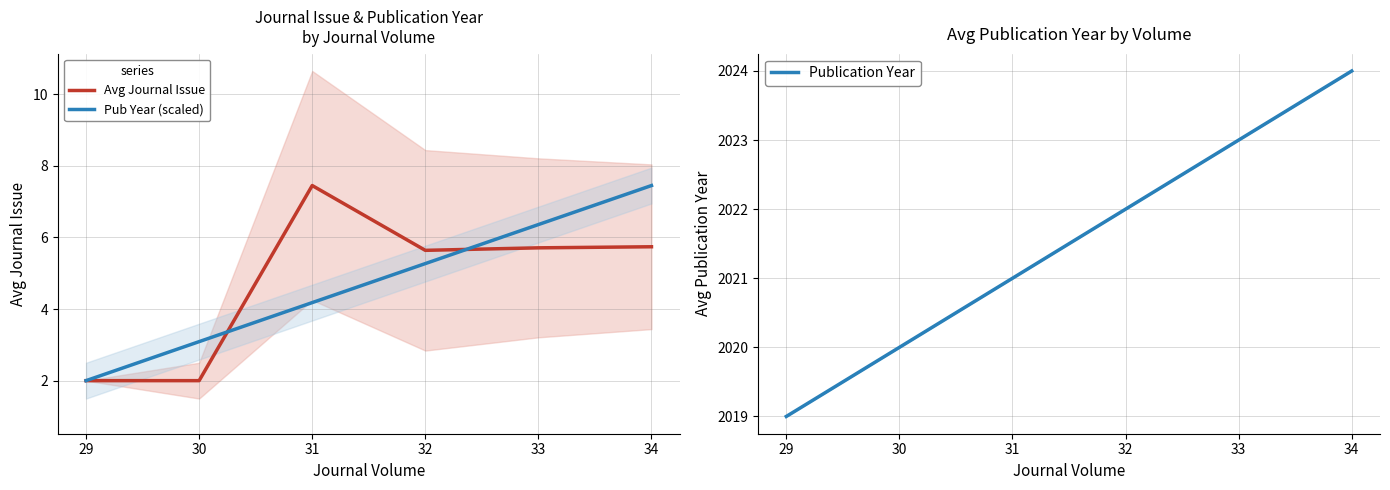

What is the difference between the maximum and minimum values in the Avg Journal Issue series?

5.5